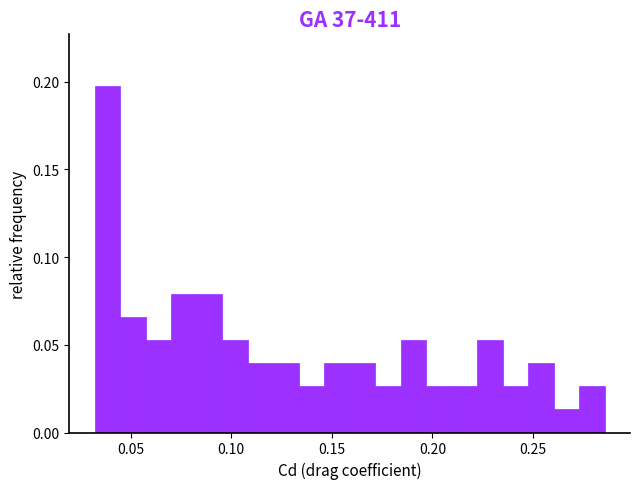

Read against the x-axis, roughly where is the centre of the tallest bar?

0.040